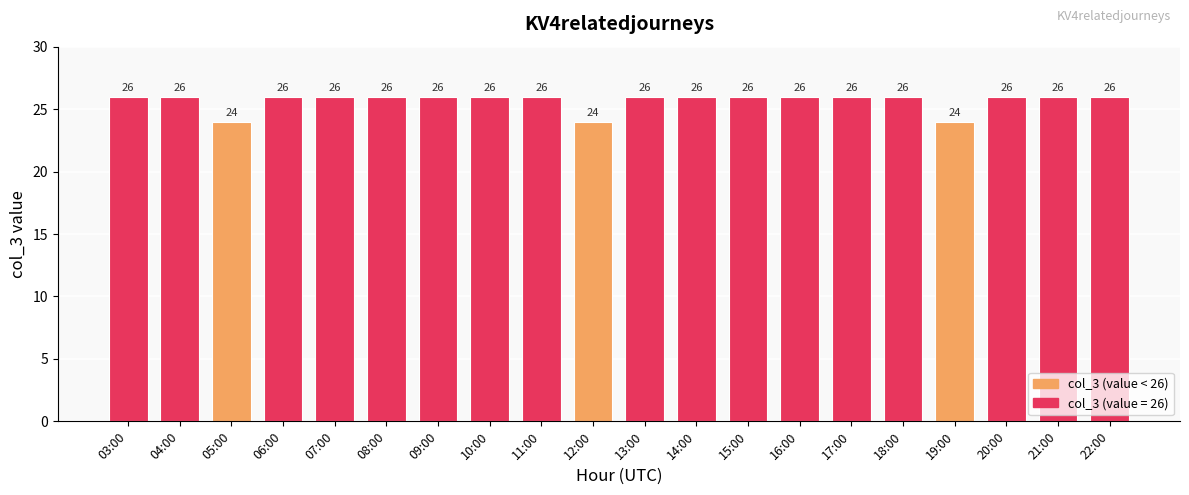

How many values are between 26 and 27?

17